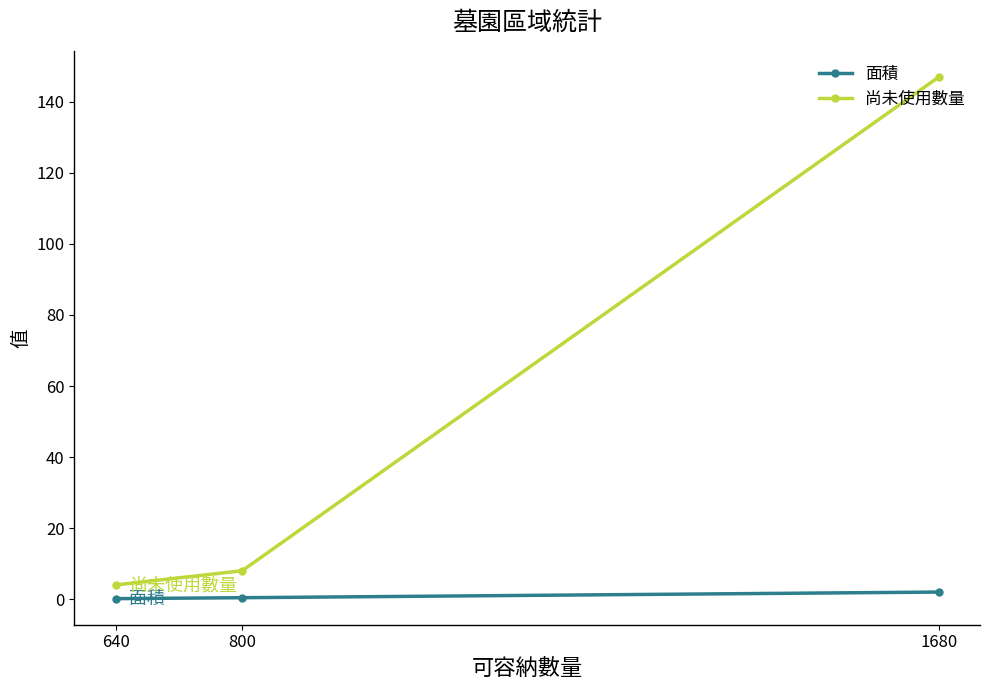

Is it true that 面積 equals 0.1 at 640?

True